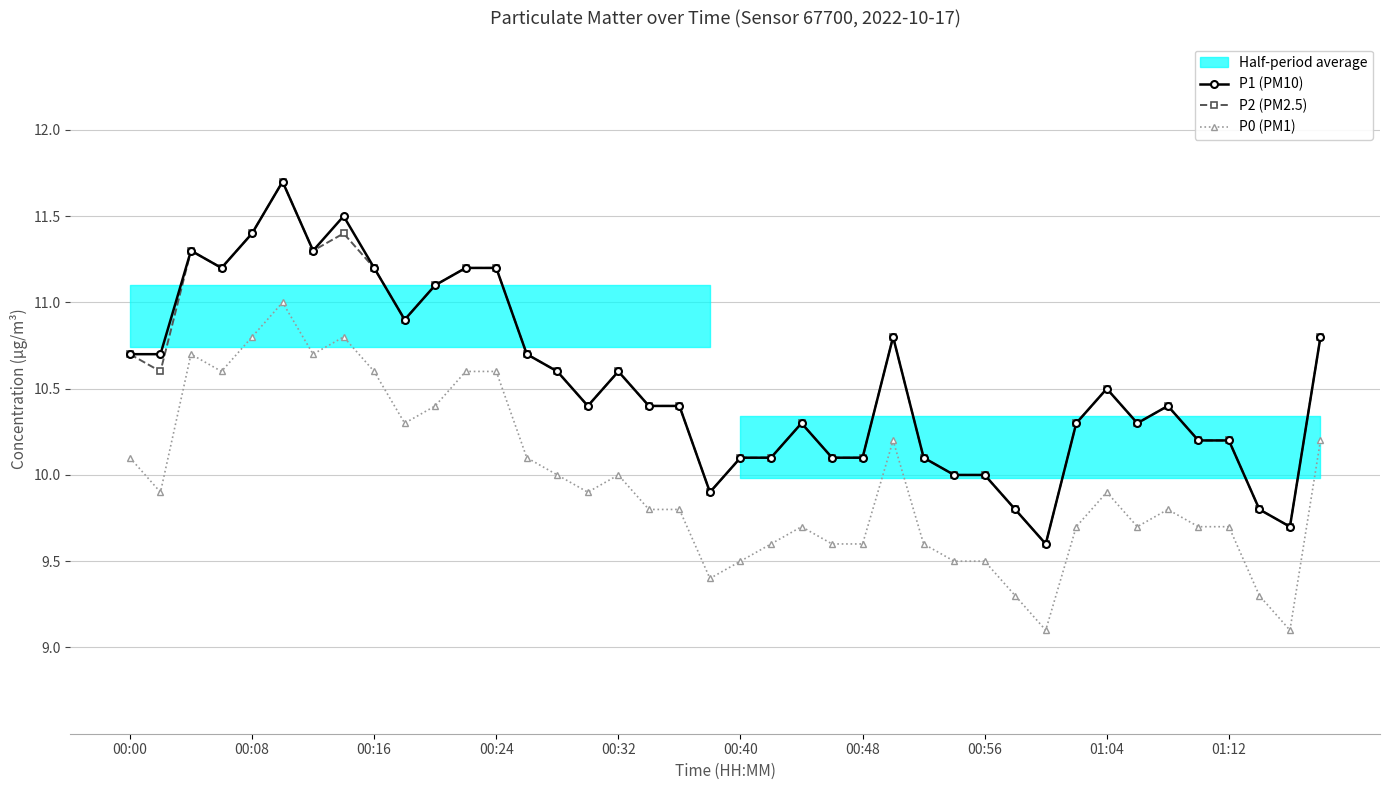

True or false: P2 (PM2.5) and P0 (PM1) intersect in this chart.

False